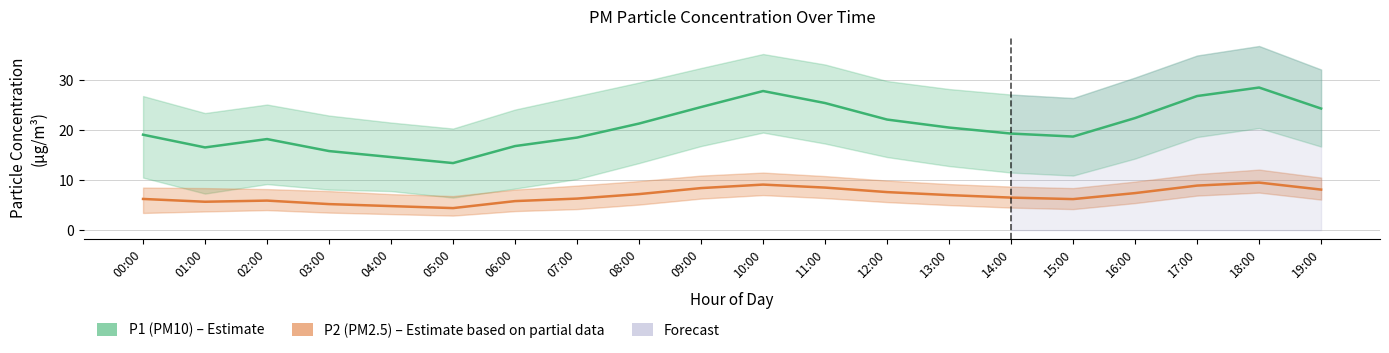

Which series has the largest range (max minus min)?

P1 (PM10)